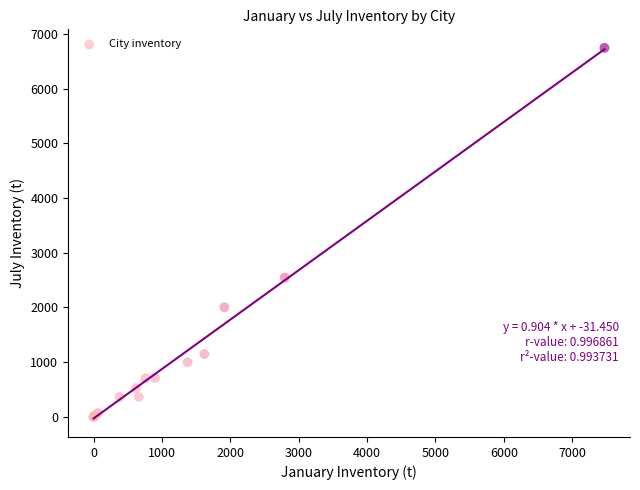

What Y value in the scatter plot is closest to 3374?

2545.0